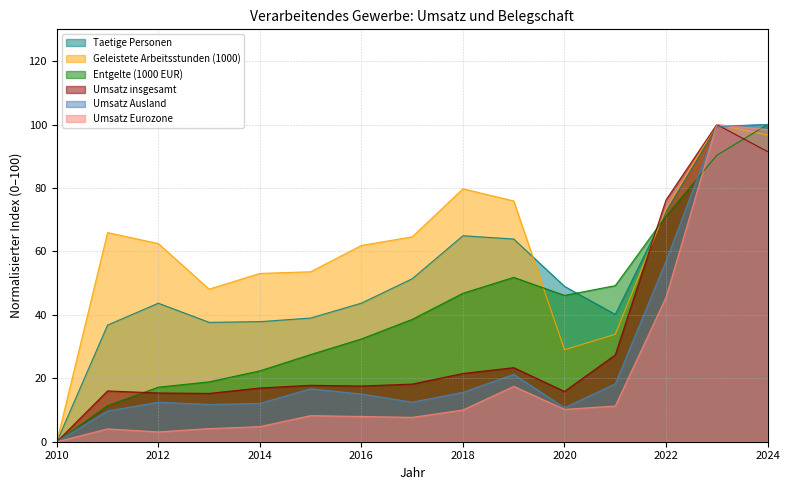

Reading left to right, extract all data points from this chart.

Taetige Personen: 0.0	36.8	43.7	37.6	37.9	39.0	43.7	51.4	64.9	63.9	49.0	40.1	72.6	99.4	100.0
Geleistete Arbeitsstunden (1000): 0.0	65.9	62.5	48.1	53.1	53.6	61.9	64.6	79.7	75.9	29.0	33.9	73.3	100.0	96.7
Entgelte (1000 EUR): 0.0	11.4	17.2	18.9	22.3	27.5	32.4	38.6	46.8	51.8	46.1	49.2	71.2	90.3	100.0
Umsatz insgesamt: 0.0	16.0	15.4	15.2	16.9	17.8	17.6	18.2	21.5	23.3	15.8	27.4	76.2	100.0	91.5
Umsatz Ausland: 0.0	9.7	12.5	11.7	12.1	16.7	15.1	12.5	15.6	21.2	10.7	18.3	57.0	99.2	100.0
Umsatz Eurozone: 0.0	4.0	3.1	4.1	4.8	8.2	8.0	7.7	10.0	17.4	10.2	11.3	45.6	100.0	98.4